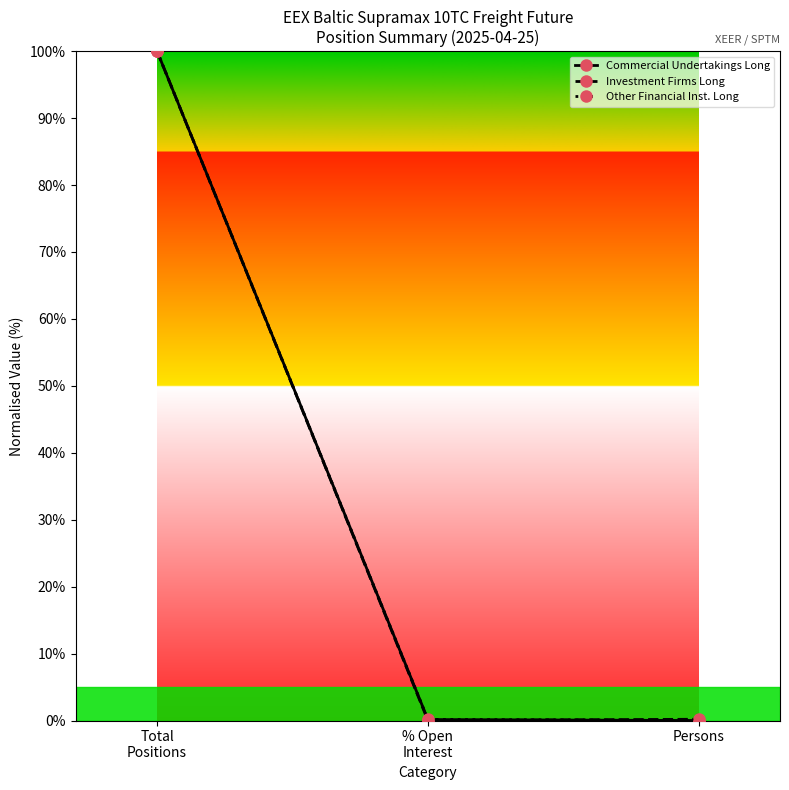

How many distinct data groups are displayed?

3